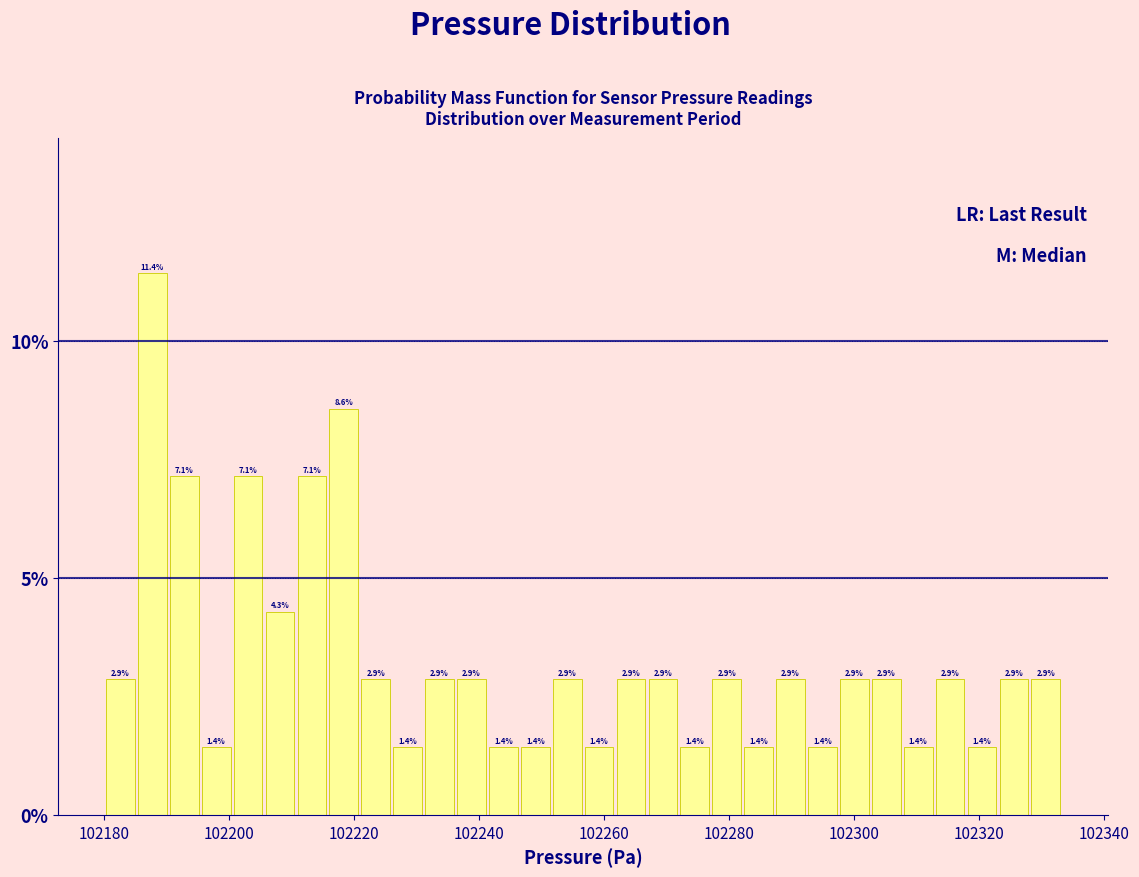

Around what value on the x-axis is the tallest bar? Give the approximate position of its centre, as read against the axis.

102188